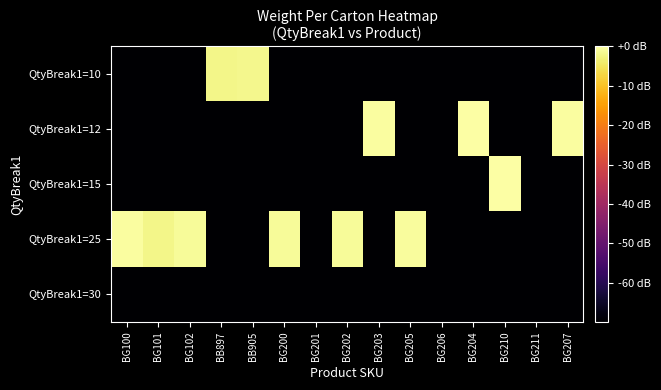

Which label corresponds to the smallest value in the chart?

BG100